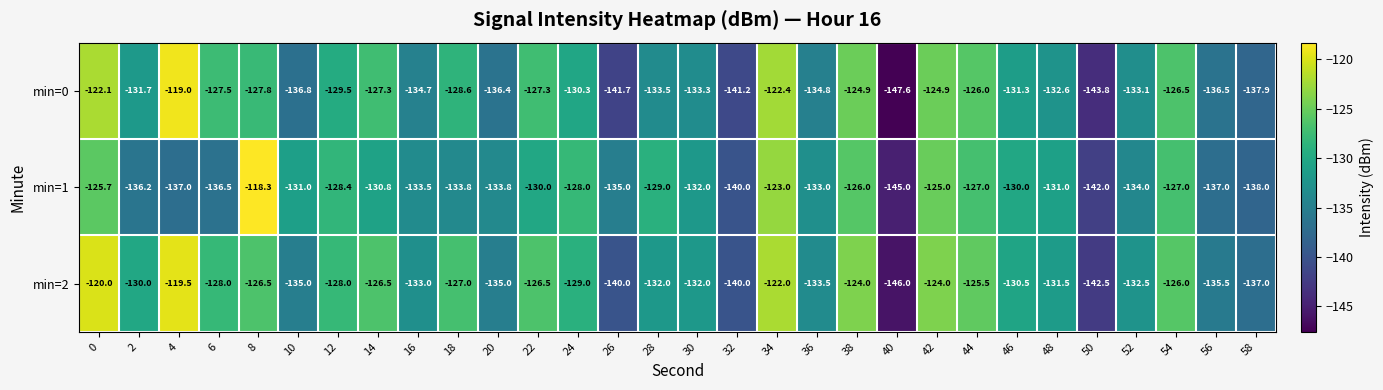

Between 4 and 48, which series saw the biggest shift?

min=0